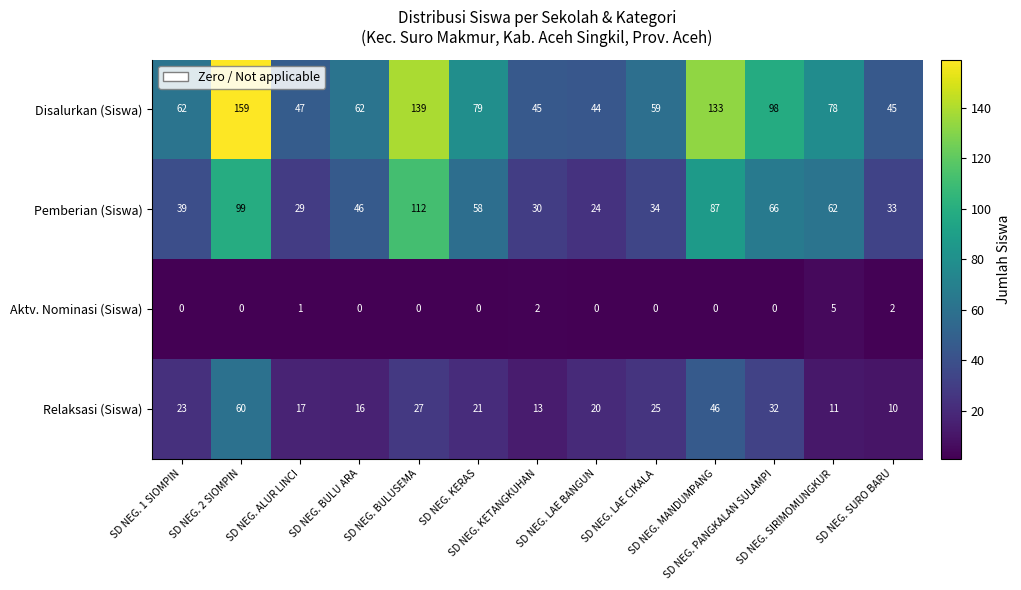

Count the number of categories in the chart.

13